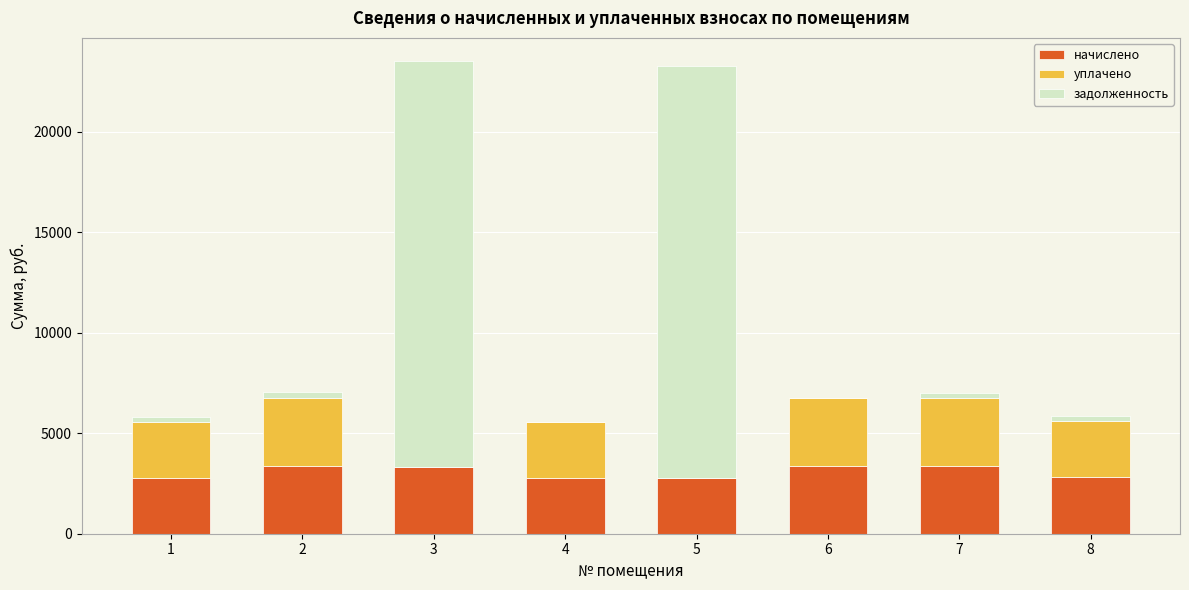

What is the maximum value for начислено?

3379.7